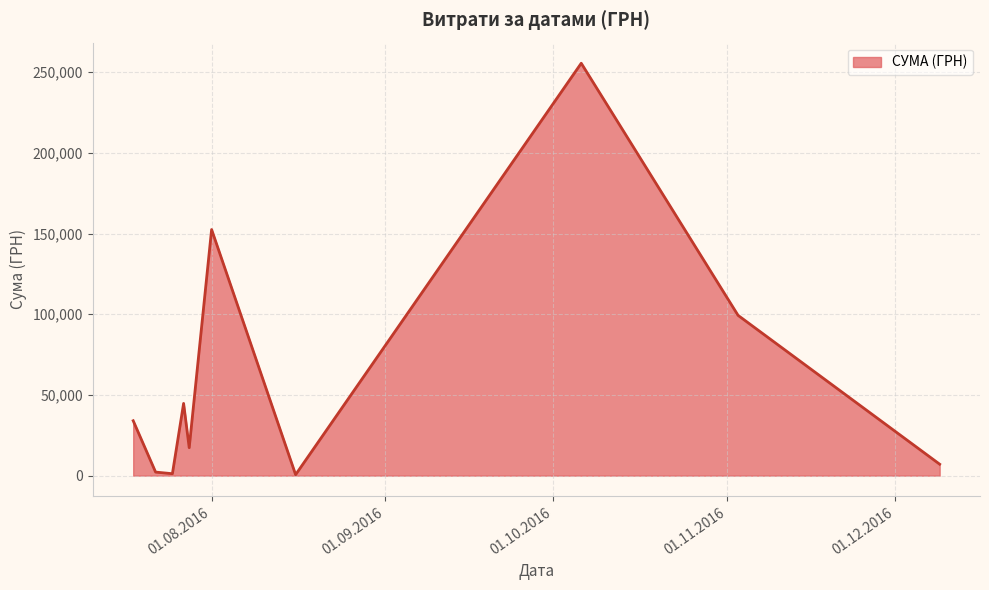

How many lines are shown in the chart?

1